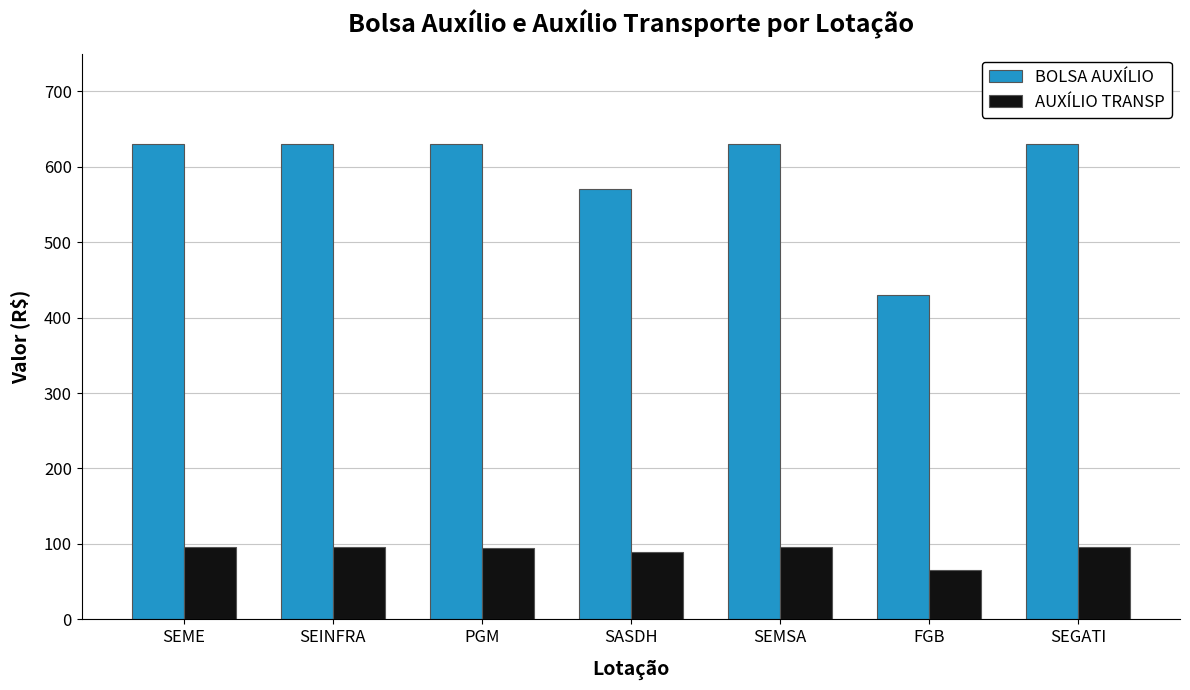

Is the value of BOLSA AUXÍLIO at FGB greater than the value of AUXÍLIO TRANSP at SEGATI?

Yes